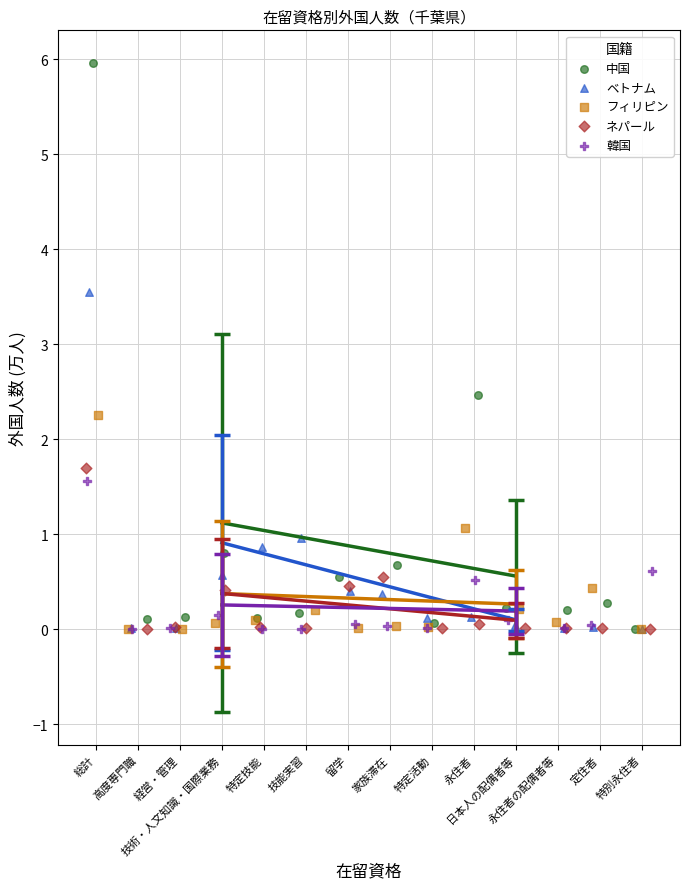

Which series reaches the maximum Y coordinate?

中国